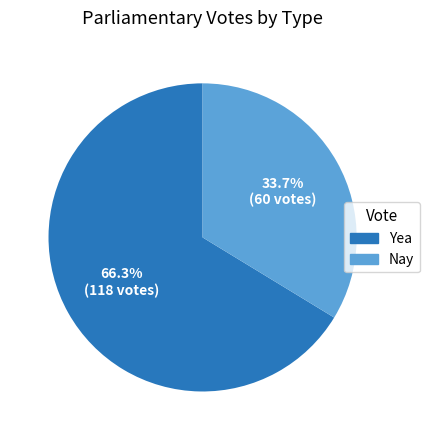

What percentage is the Yea slice, to the nearest percent?

66%